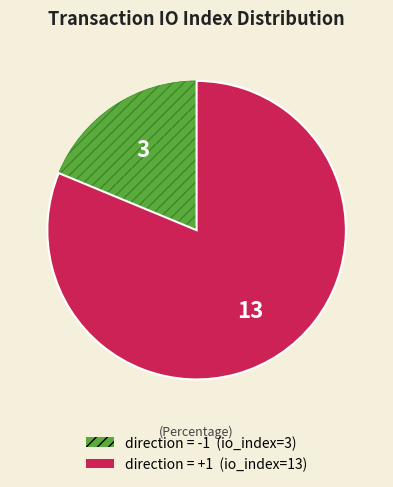

Is there any slice that represents more than half of the pie?

Yes